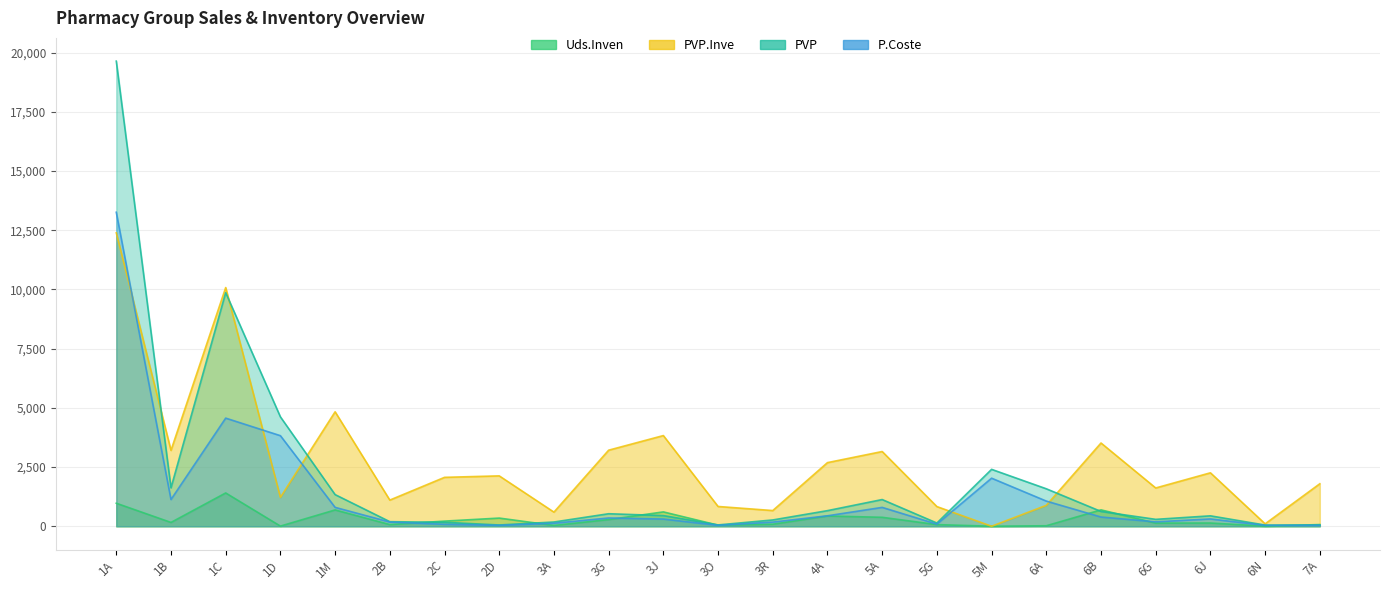

How many series are shown in this chart?

4